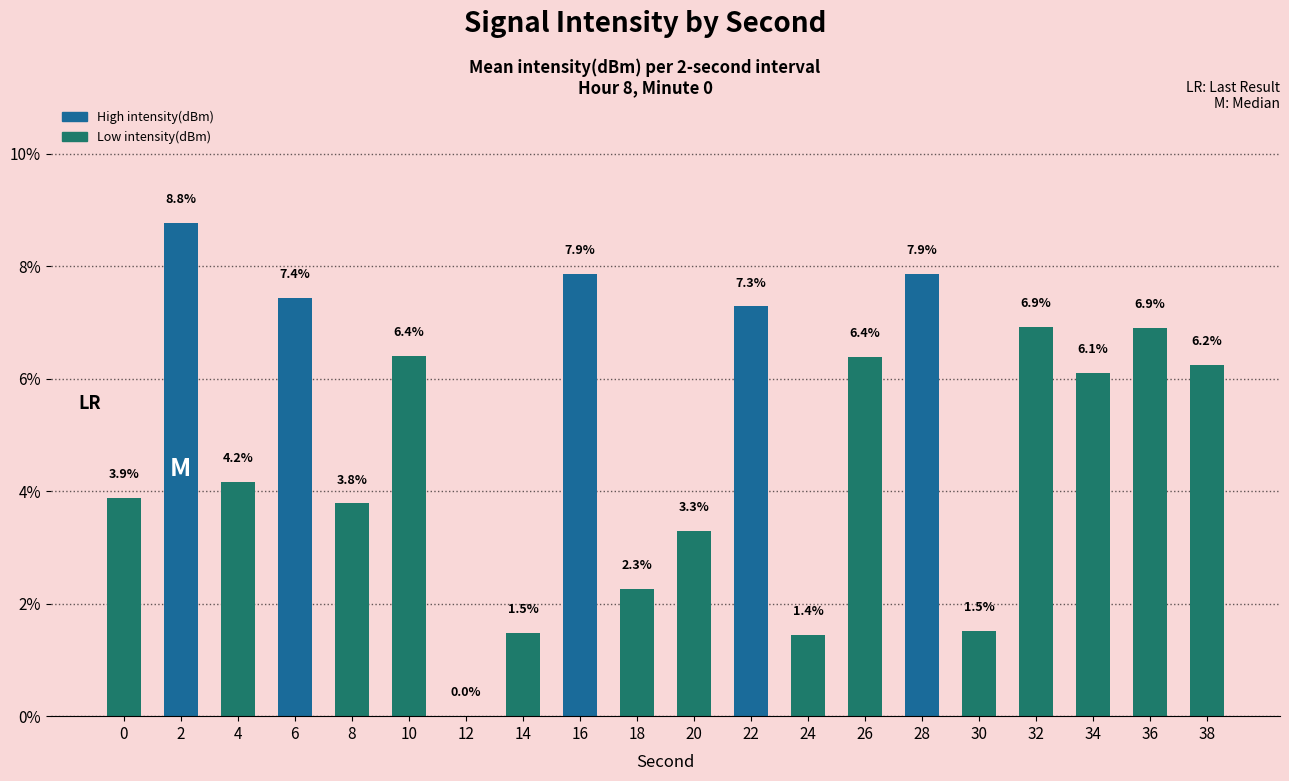

Reading right to left, what are all the values shown in this chart?

38=6.2	36=6.9	34=6.1	32=6.9	30=1.5	28=7.9	26=6.4	24=1.4	22=7.3	20=3.3	18=2.3	16=7.9	14=1.5	12=0.0	10=6.4	8=3.8	6=7.4	4=4.2	2=8.8	0=3.9